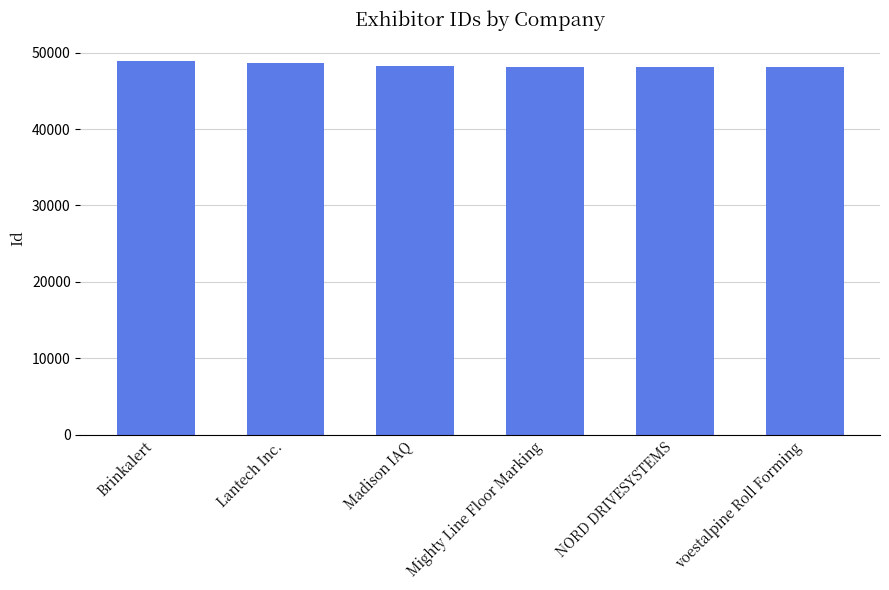

What is the greatest value displayed?

48904